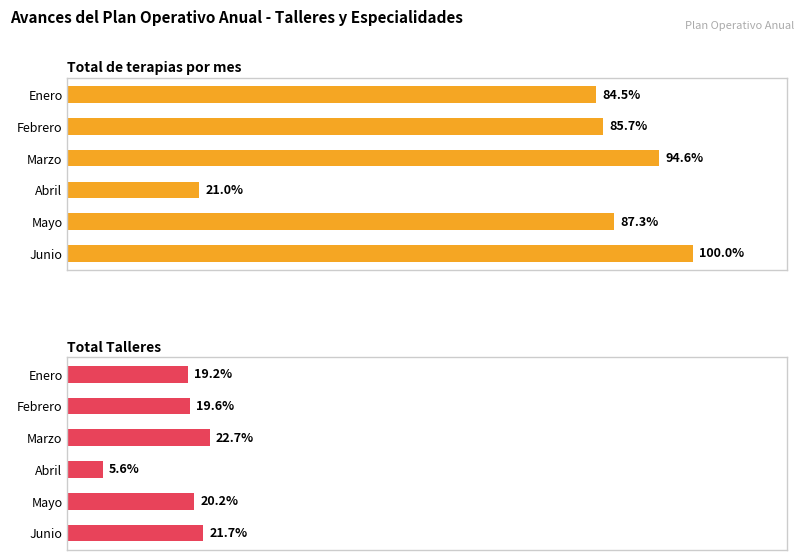

At Mayo, list the series in order from largest to smallest.

Total de terapias por mes, Total Talleres